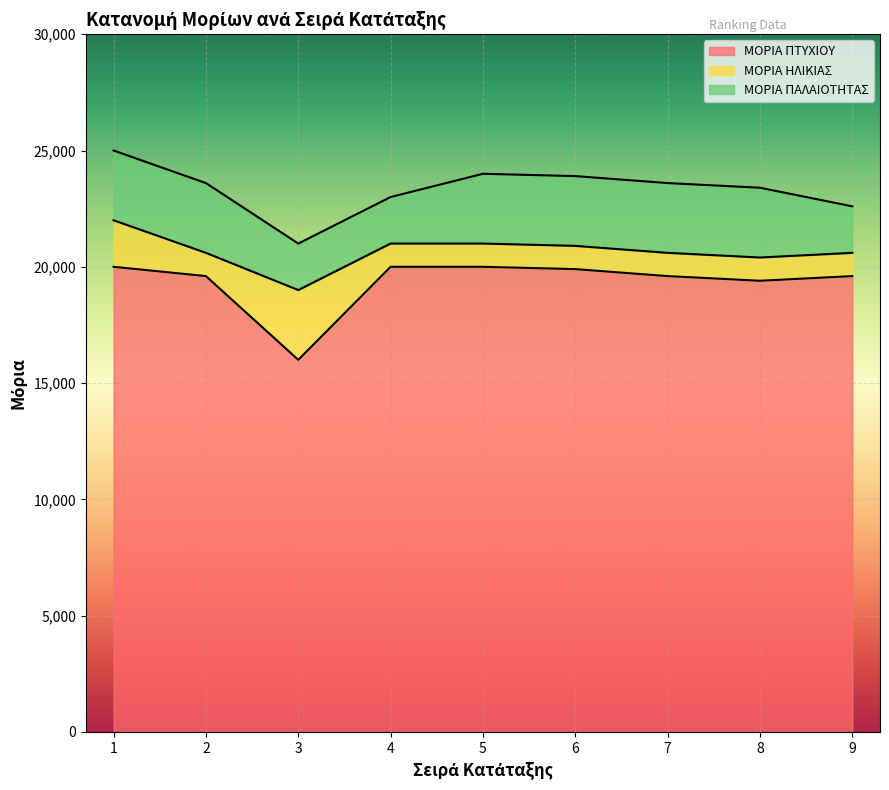

Which category has the lowest value across all series?

2